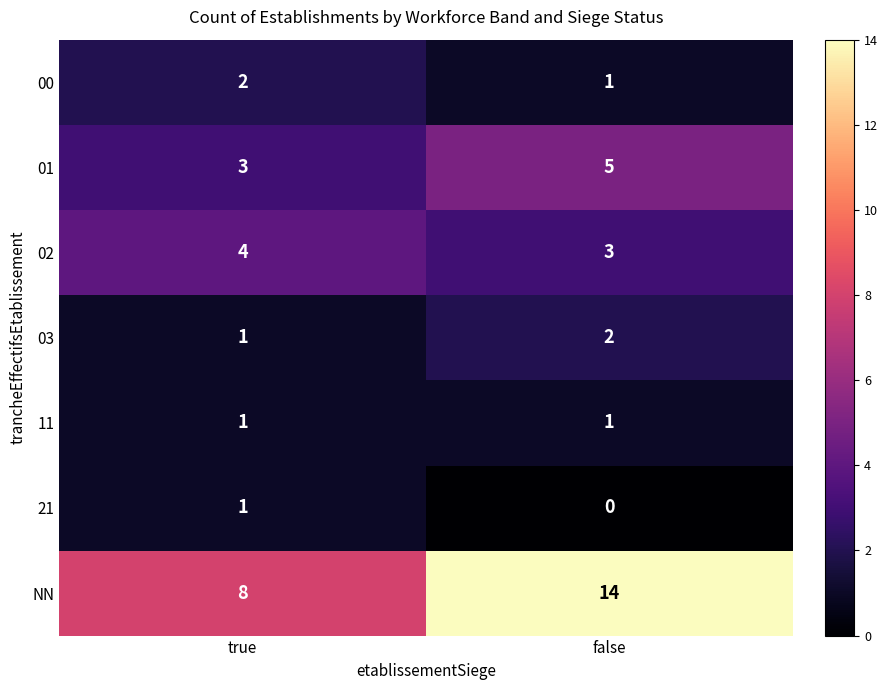

Between true and false, which series saw the biggest shift?

NN